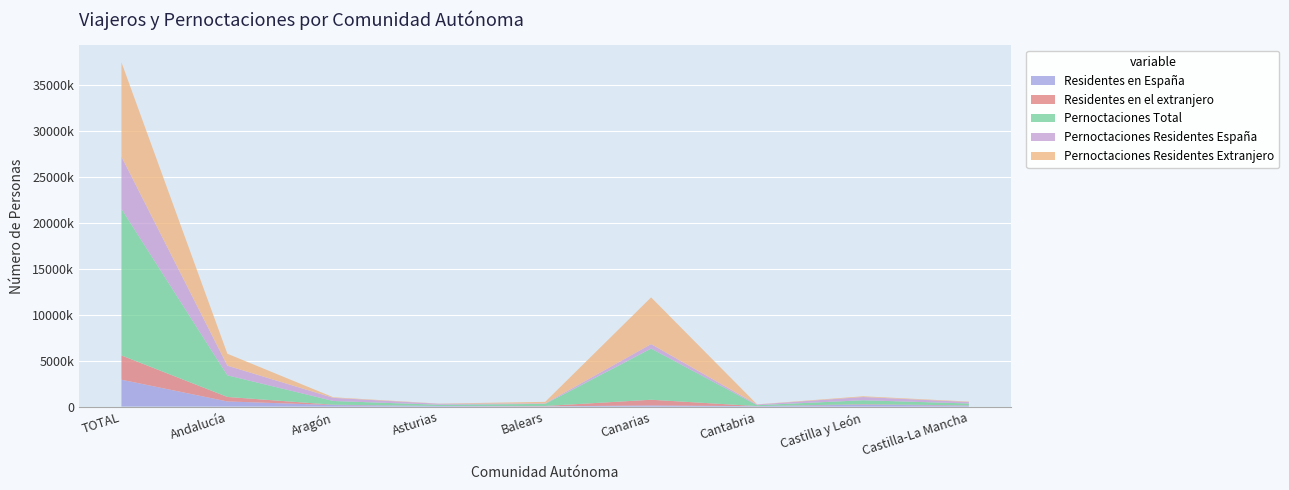

Reading left to right, list all the values displayed in this chart.

Residentes en España: 2925232	555775	164140	61512	26539	115896	44533	207248	101433
Residentes en el extranjero: 2645003	492470	36983	6587	39895	627807	7733	48366	26614
Pernoctaciones Total: 15959217	2352999	405876	128401	223642	5573276	94631	432808	207798
Pernoctaciones Residentes España: 5692536	1053803	342445	109045	54773	486617	77836	351867	162425
Pernoctaciones Residentes Extranjero: 10266681	1299196	63431	19356	168869	5086659	16794	80941	45373